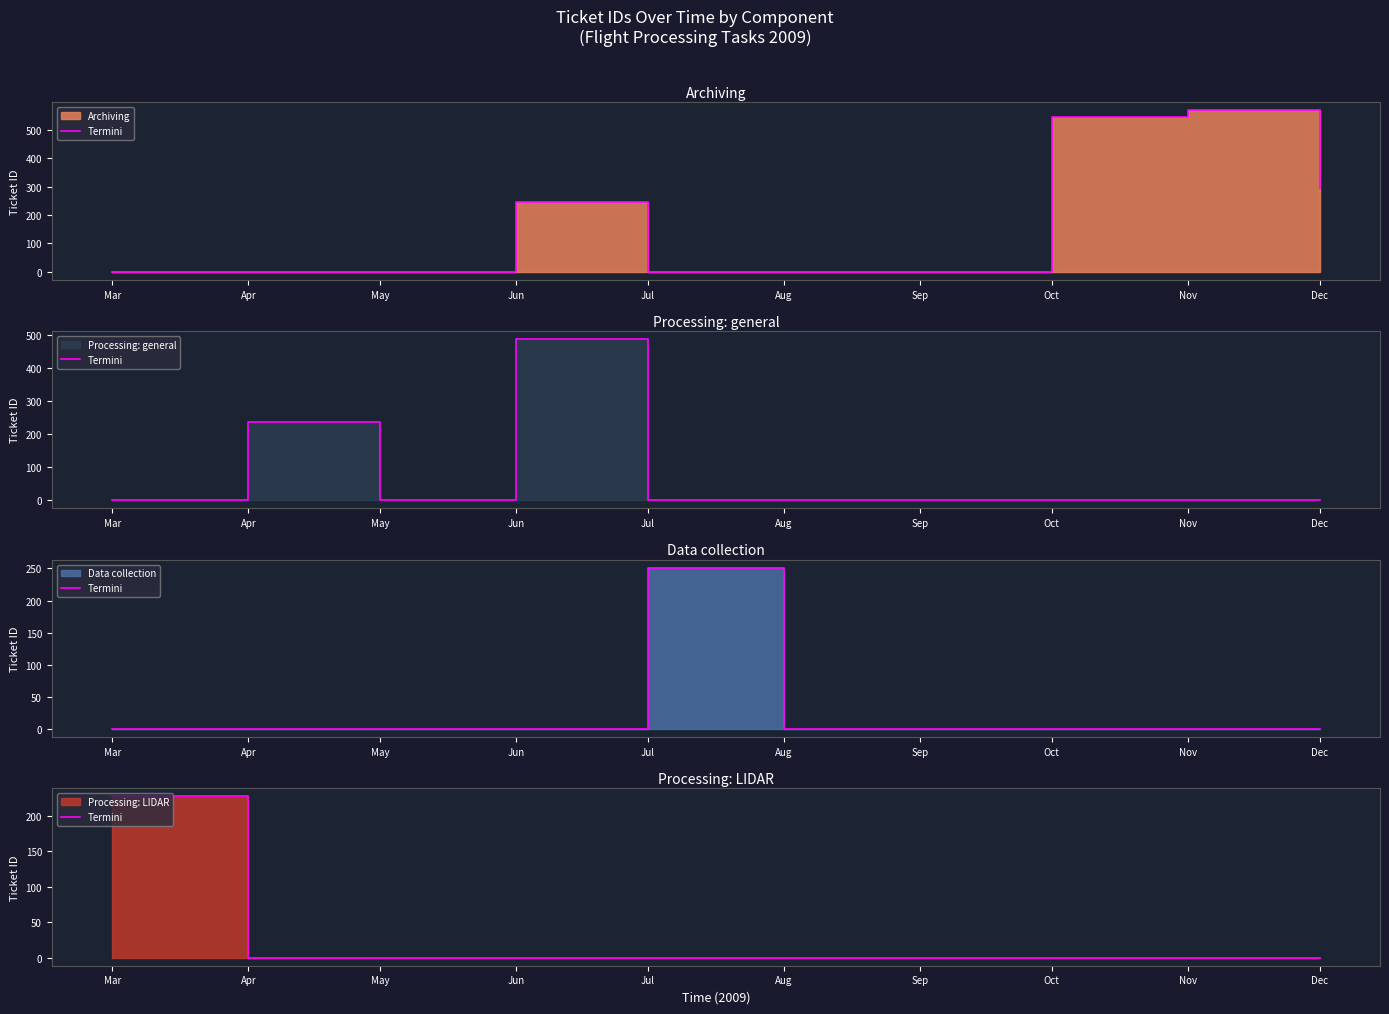

Reading left to right, what are all the values shown in this chart?

Archiving line: Mar=0	Apr=0	May=0	Jun=245	Jul=0	Aug=0	Sep=0	Oct=545	Nov=569	Dec=294
Processing: general line: Mar=0	Apr=237	May=0	Jun=487	Jul=0	Aug=0	Sep=0	Oct=0	Nov=0	Dec=0
Data collection line: Mar=0	Apr=0	May=0	Jun=0	Jul=251	Aug=0	Sep=0	Oct=0	Nov=0	Dec=0
Processing: LIDAR line: Mar=227	Apr=0	May=0	Jun=0	Jul=0	Aug=0	Sep=0	Oct=0	Nov=0	Dec=0